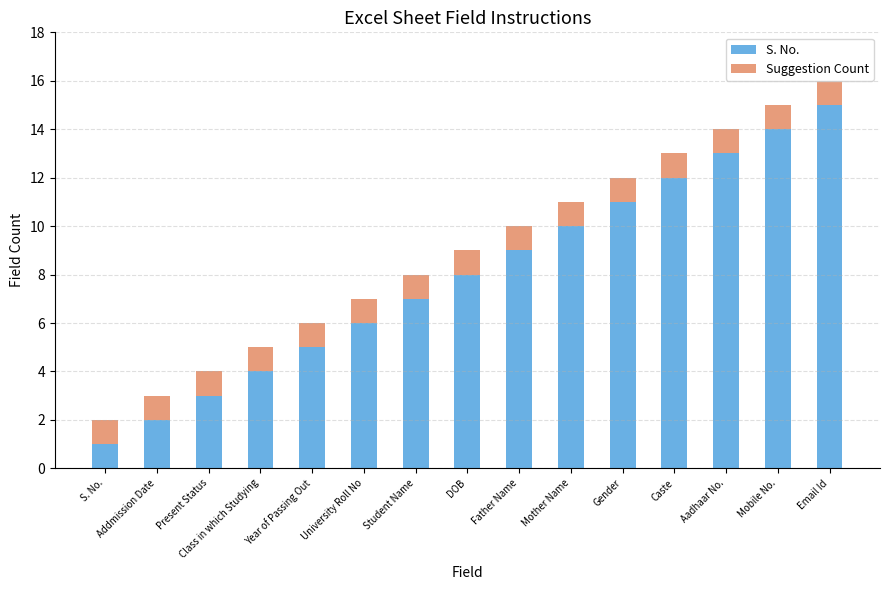

What is the total value across all series at Gender?

12